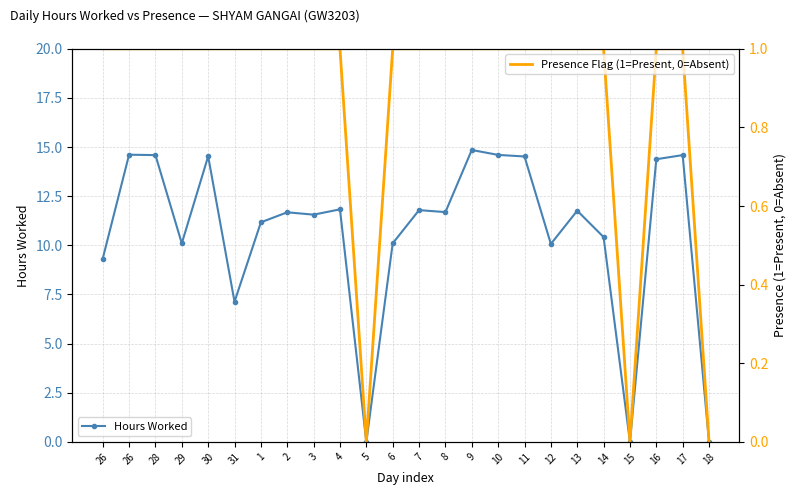

What is the difference between the maximum and second lowest values in the Presence Flag (1=Present, 0=Absent) series?

1.0